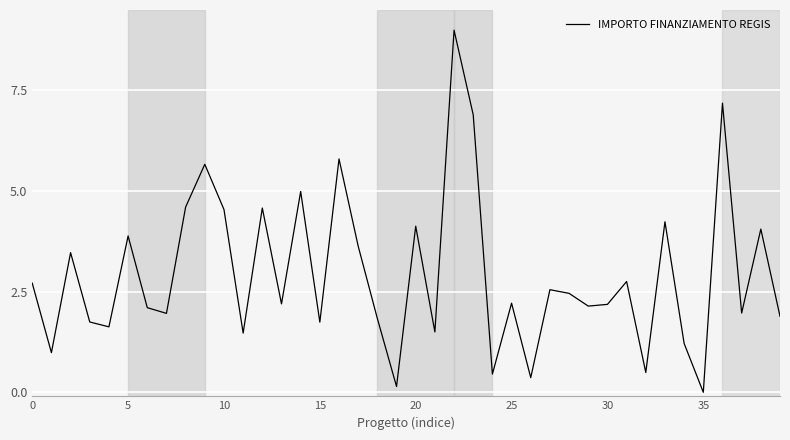

What is the greatest value displayed?

9.0